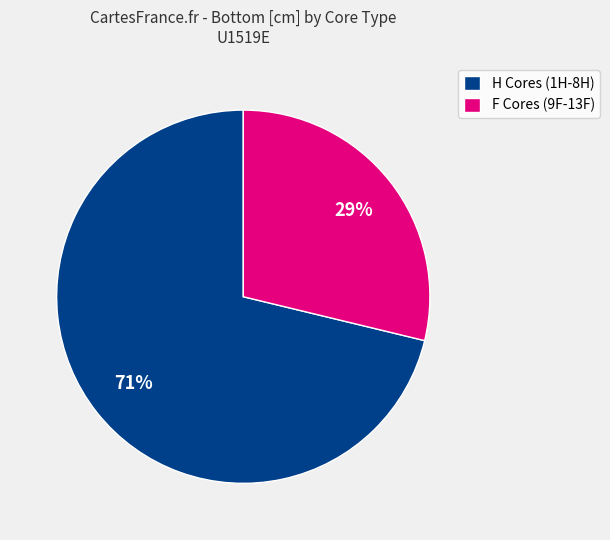

Is the sum of H Cores (1H-8H) and F Cores (9F-13F) greater than half?

Yes